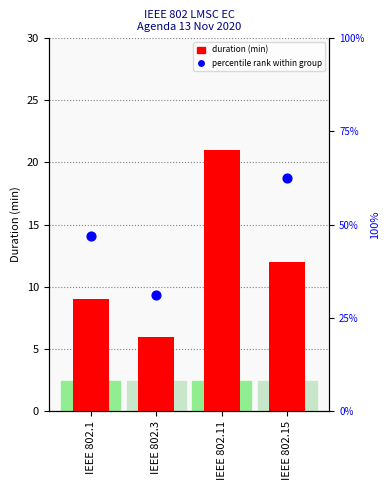

What is the total value across all series at IEEE 802.1?

23.1